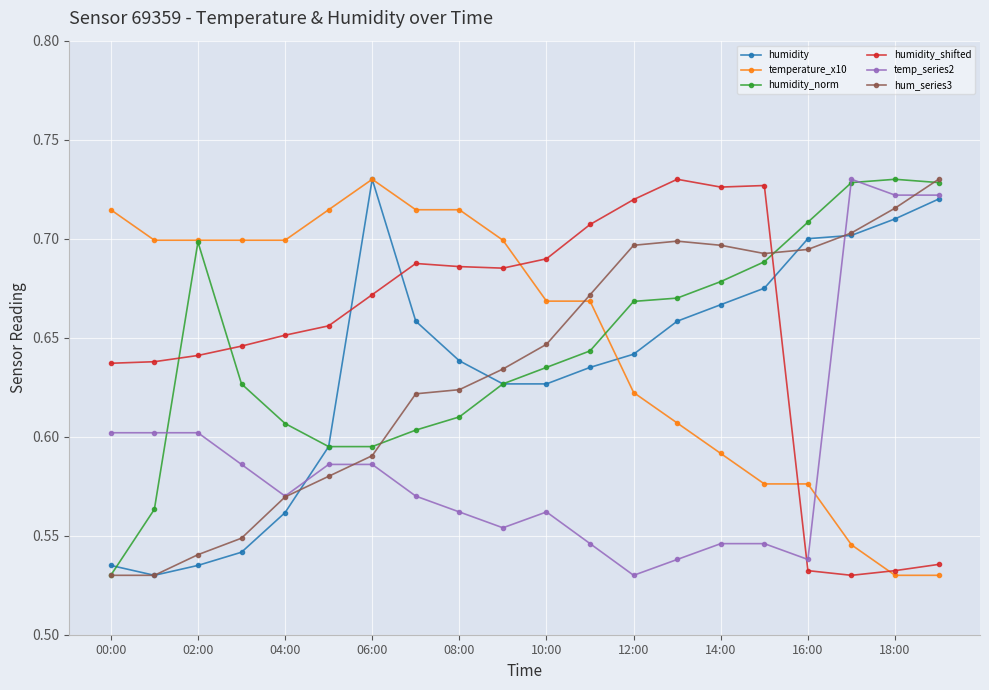

True or false: humidity_shifted has more than 1 points higher than both neighbors.

True